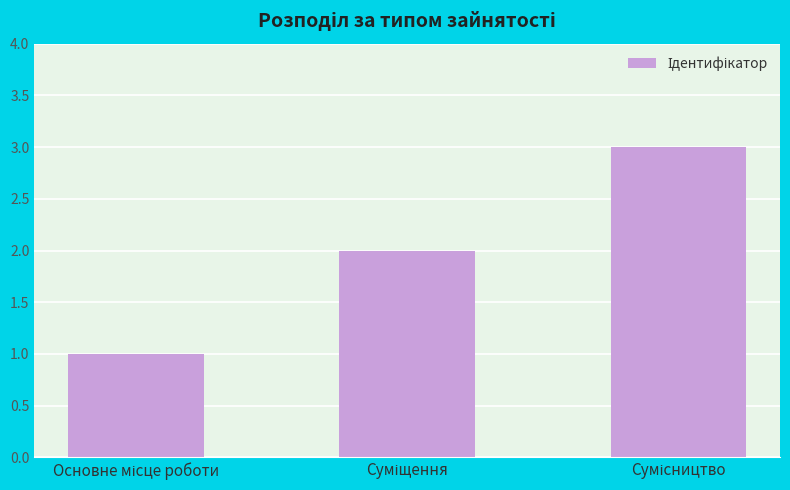

What is the sum of all values?

6